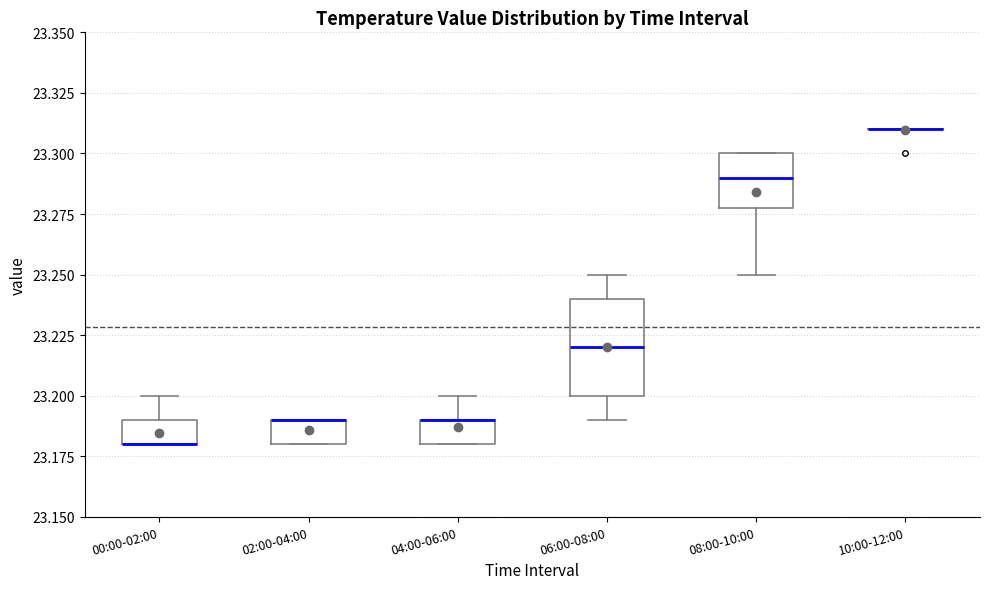

Which box is the tallest, from its lower edge to its upper edge?

06:00-08:00